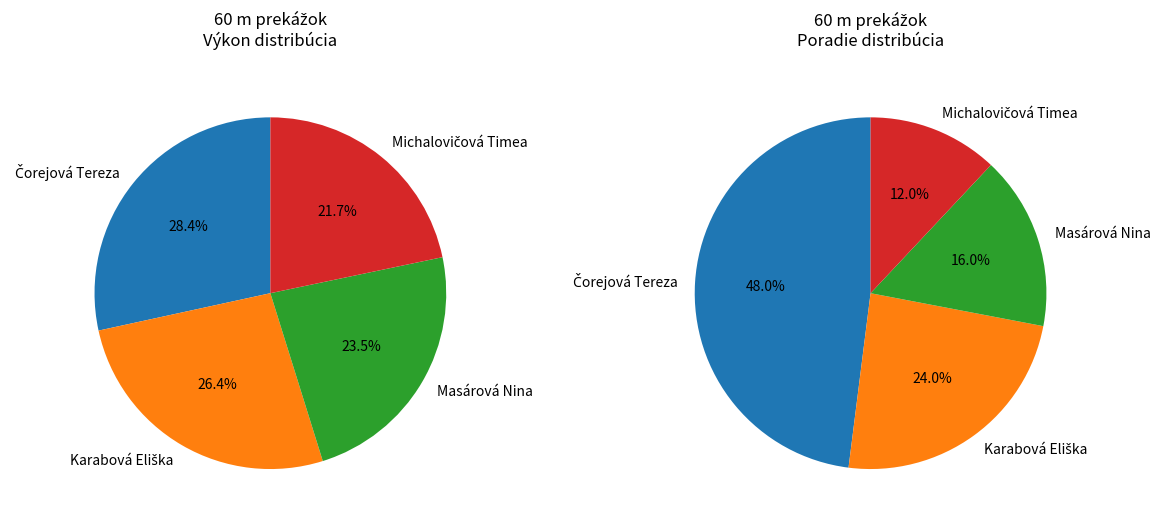

Is it true that Čorejová Tereza is 33% of the pie?

False